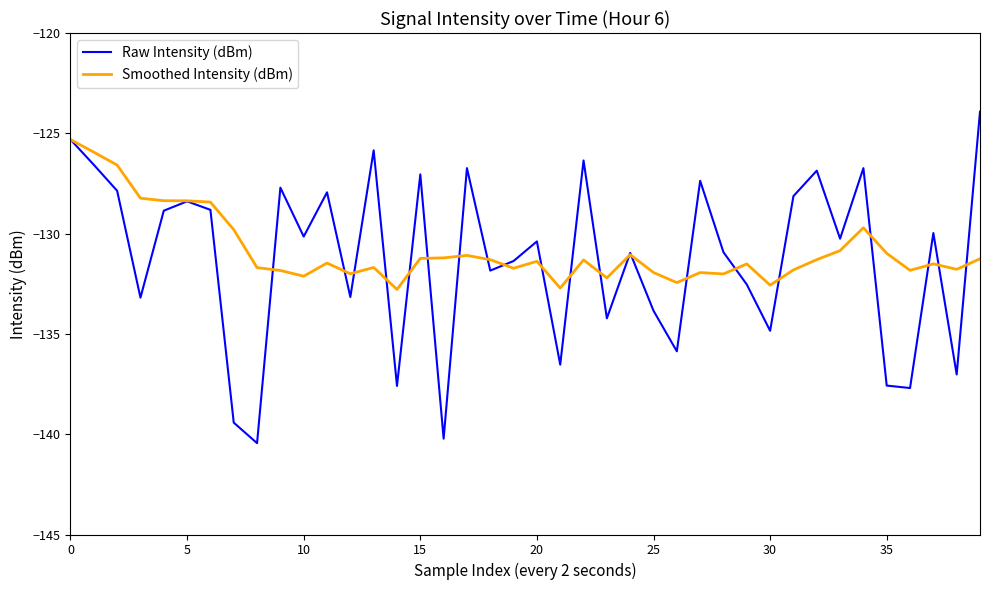

Which series ends up on top after the final intersection of Smoothed Intensity (dBm) and Raw Intensity (dBm)?

Raw Intensity (dBm)